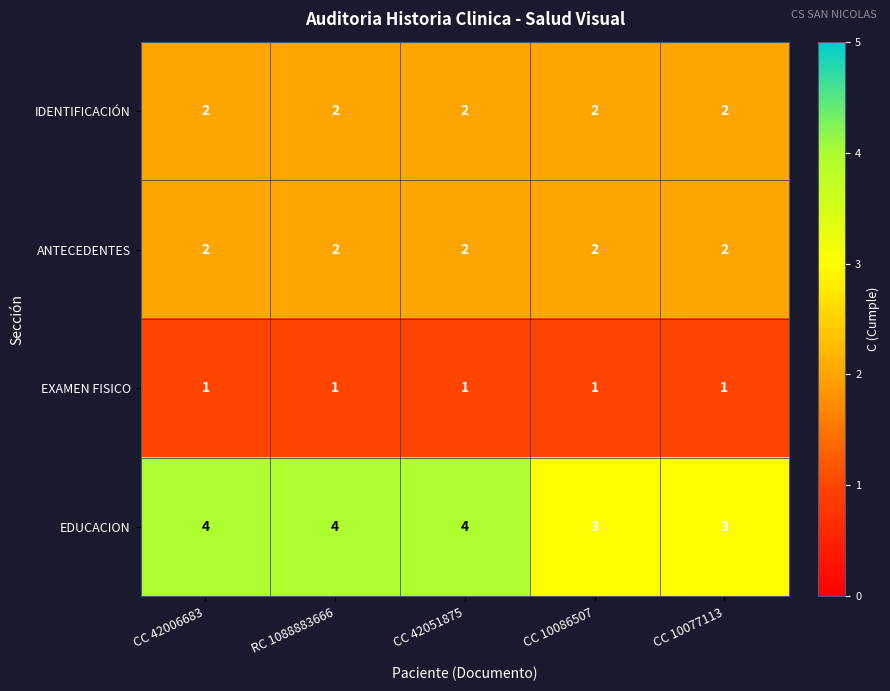

What is the total value across all series at CC 10077113?

8